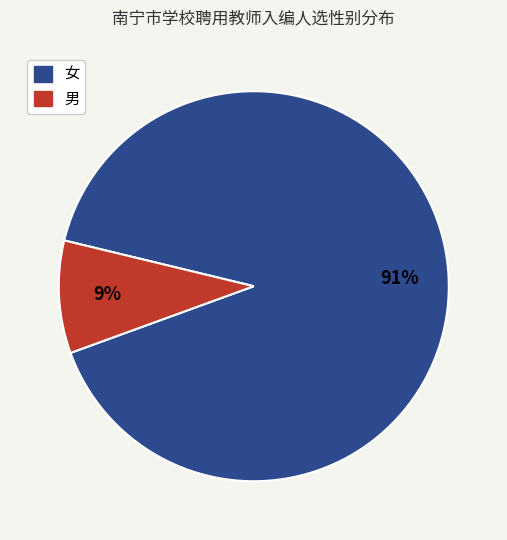

Which has a higher value, 男 or 女?

女